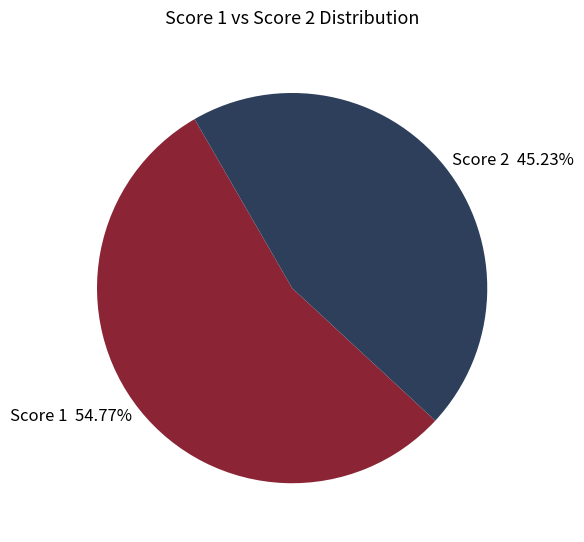

Rank the categories by value from lowest to highest.

Score 2 45.23%, Score 1 54.77%